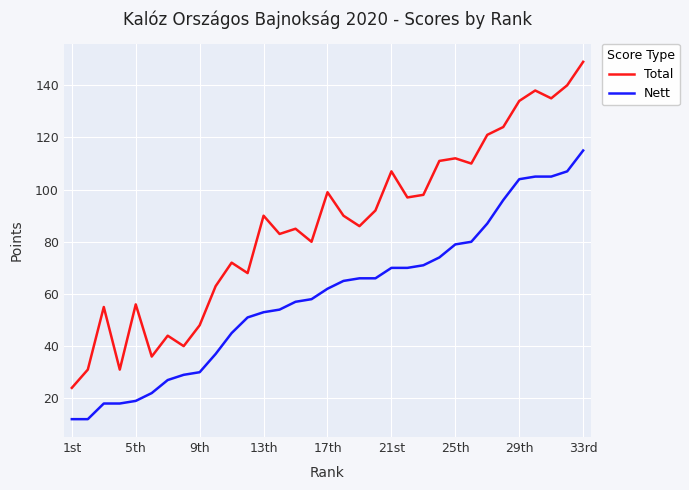

Which series has the largest total across all categories?

Total